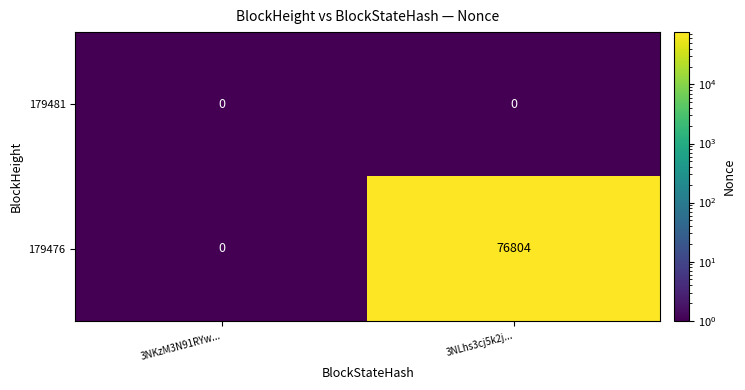

Is it true that 179476 equals 0 at 3NKzM3N91RYw...?

True